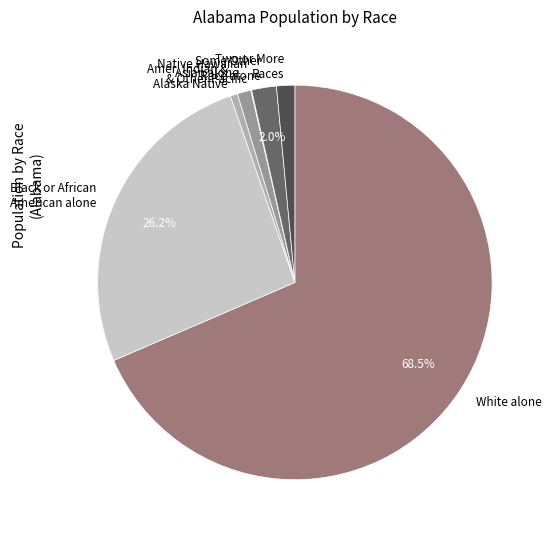

How much of the chart is everything except Some Other Race alone?

98.0%